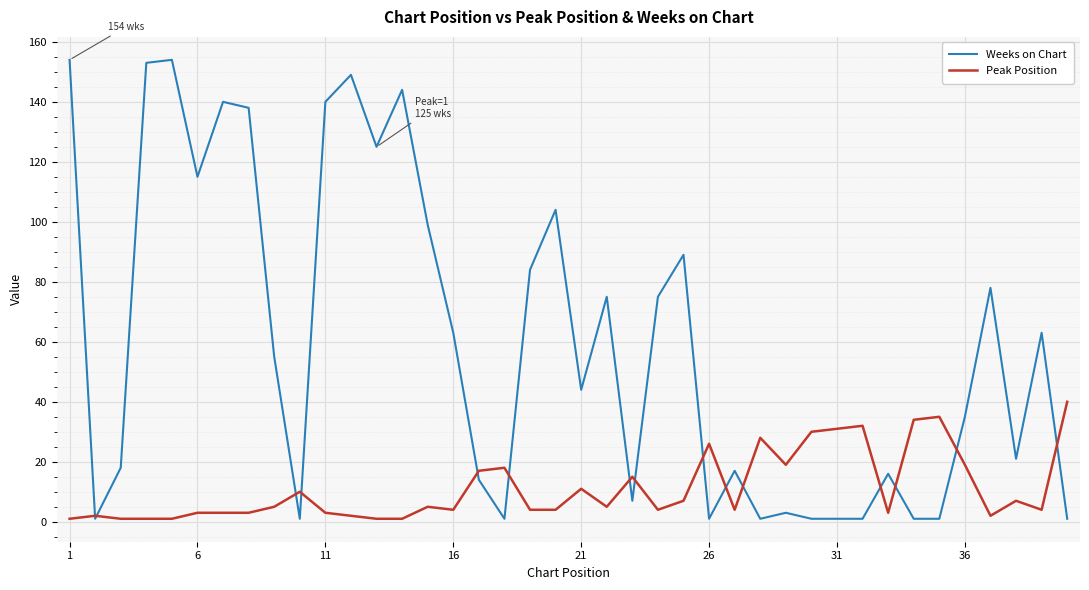

What is the maximum value for Peak Position?

40